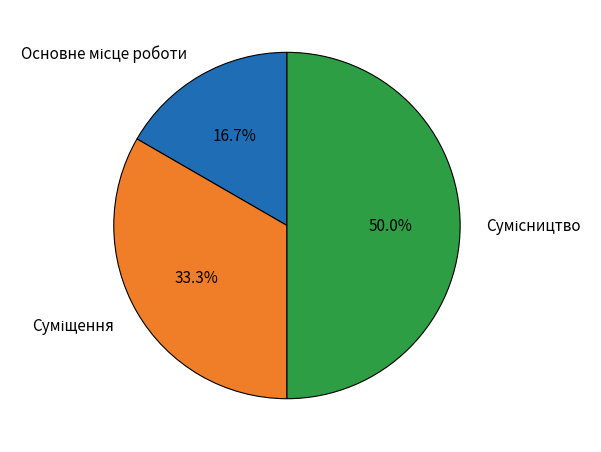

Does any single category account for the majority?

No